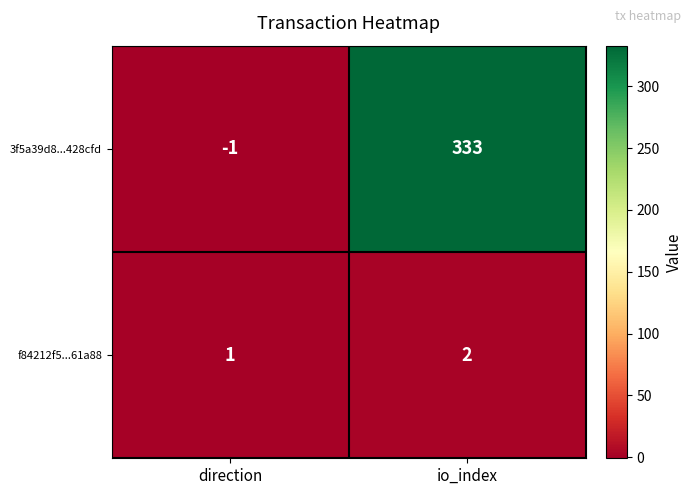

At which label does f84212f5...61a88 reach its minimum?

direction